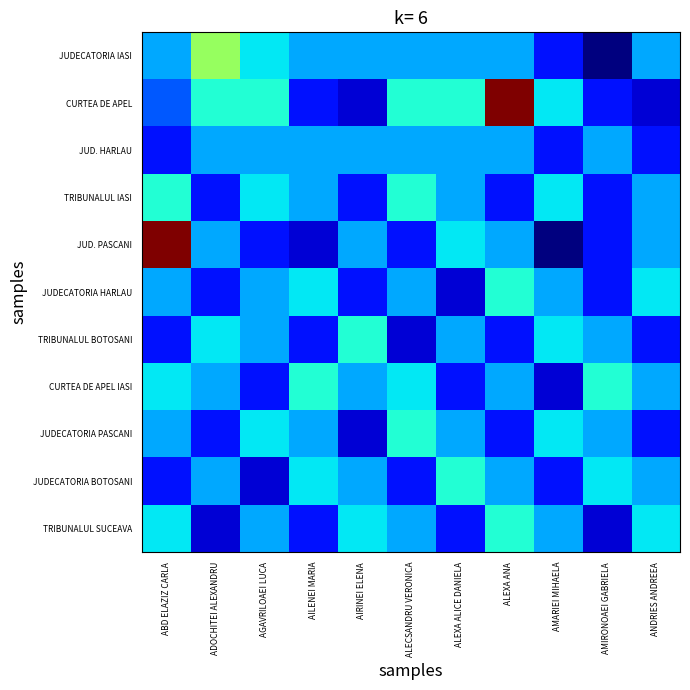

At how many categories does at least one series exceed 0?

11